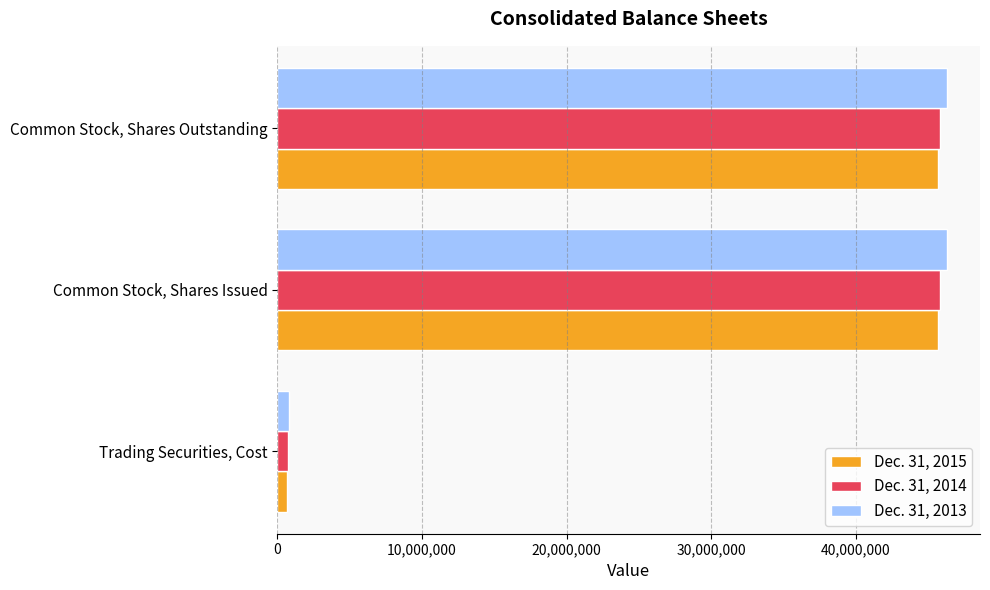

How many values in the Dec. 31, 2013 series are below 46263917?

1